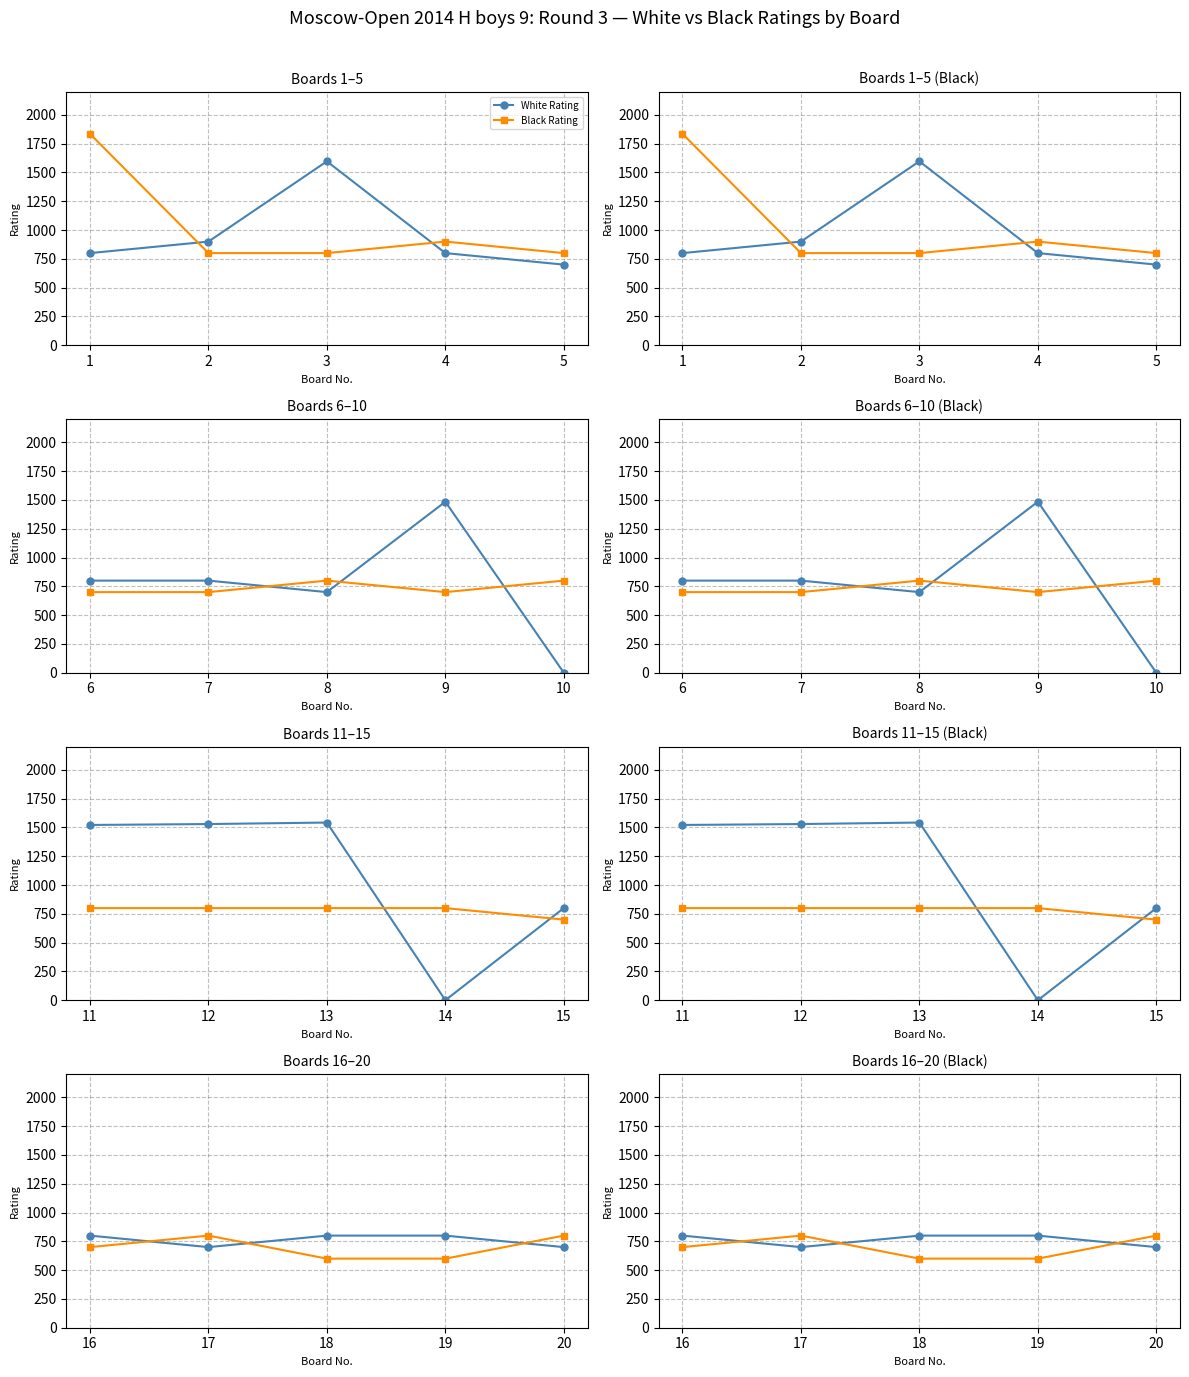

What is the difference between the highest and lowest values at 19?

200